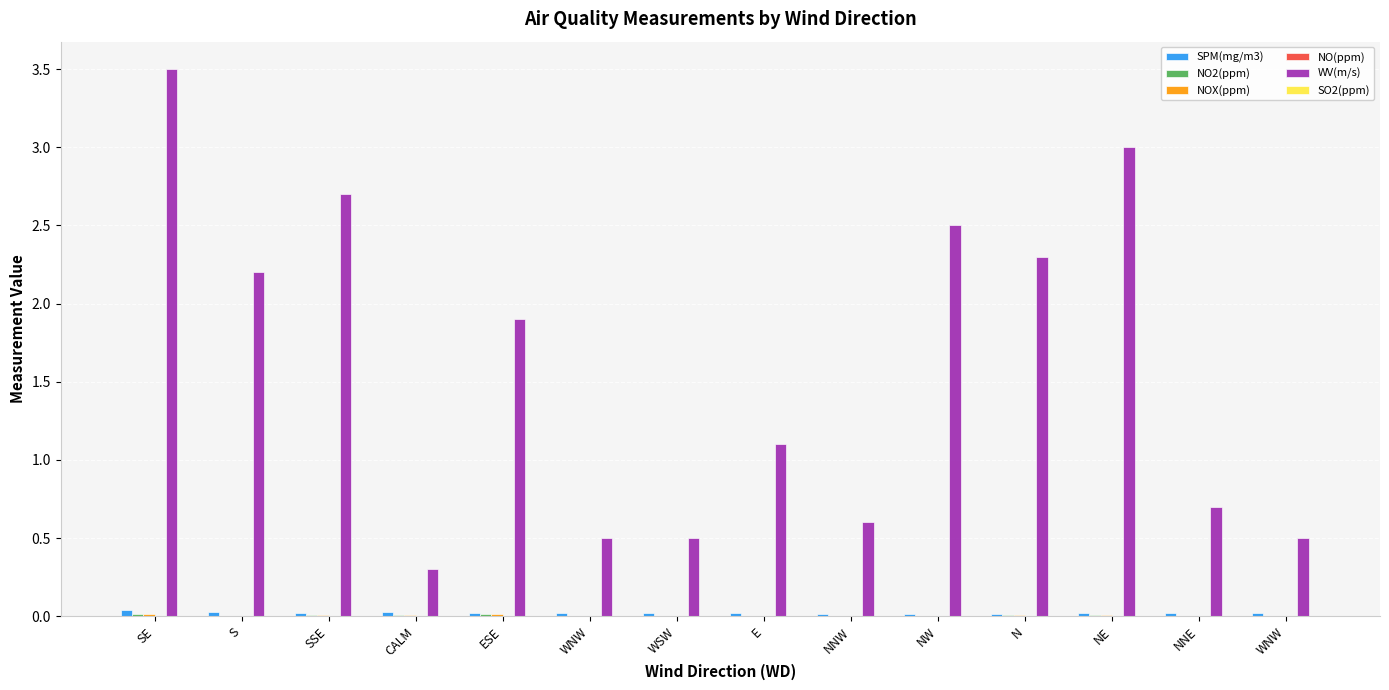

Reading left to right, transcribe all the data shown in this chart.

SPM(mg/m3): SE=0.0	S=0.0	SSE=0.0	CALM=0.0	ESE=0.0	WNW=0.0	WSW=0.0	E=0.0	NNW=0.0	NW=0.0	N=0.0	NE=0.0	NNE=0.0	WNW=0.0
NO2(ppm): SE=0.0	S=0.0	SSE=0.0	CALM=0.0	ESE=0.0	WNW=0.0	WSW=0.0	E=0.0	NNW=0.0	NW=0.0	N=0.0	NE=0.0	NNE=0.0	WNW=0.0
NOX(ppm): SE=0.0	S=0.0	SSE=0.0	CALM=0.0	ESE=0.0	WNW=0.0	WSW=0.0	E=0.0	NNW=0.0	NW=0.0	N=0.0	NE=0.0	NNE=0.0	WNW=0.0
NO(ppm): SE=0.0	S=0.0	SSE=0.0	CALM=0.0	ESE=0.0	WNW=0.0	WSW=0.0	E=0.0	NNW=0.0	NW=0.0	N=0.0	NE=0.0	NNE=0.0	WNW=0.0
WV(m/s): SE=3.5	S=2.2	SSE=2.7	CALM=0.3	ESE=1.9	WNW=0.5	WSW=0.5	E=1.1	NNW=0.6	NW=2.5	N=2.3	NE=3.0	NNE=0.7	WNW=0.5
SO2(ppm): SE=0.0	S=0.0	SSE=0.0	CALM=0.0	ESE=0.0	WNW=0.0	WSW=0.0	E=0.0	NNW=0.0	NW=0.0	N=0.0	NE=0.0	NNE=0.0	WNW=0.0